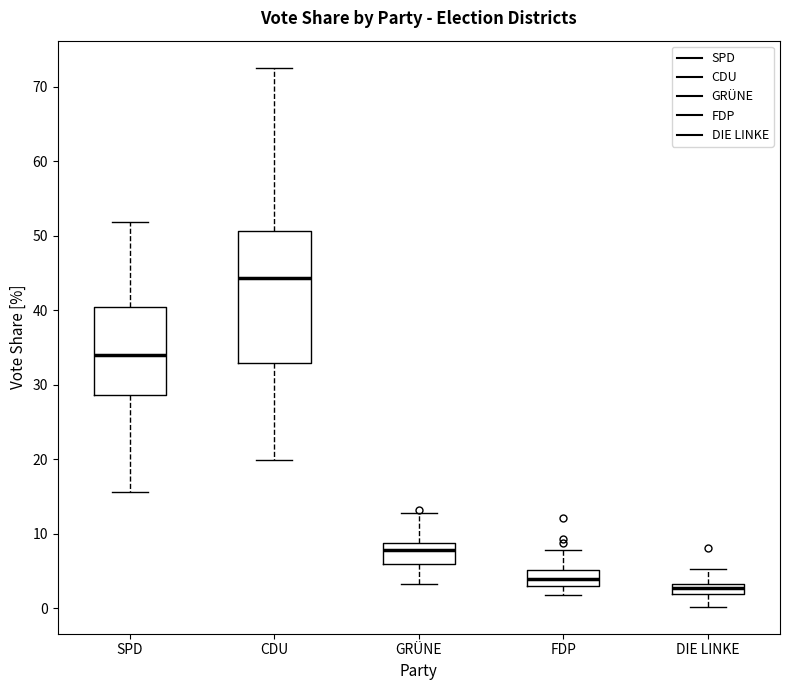

Which box is the tallest, from its lower edge to its upper edge?

CDU